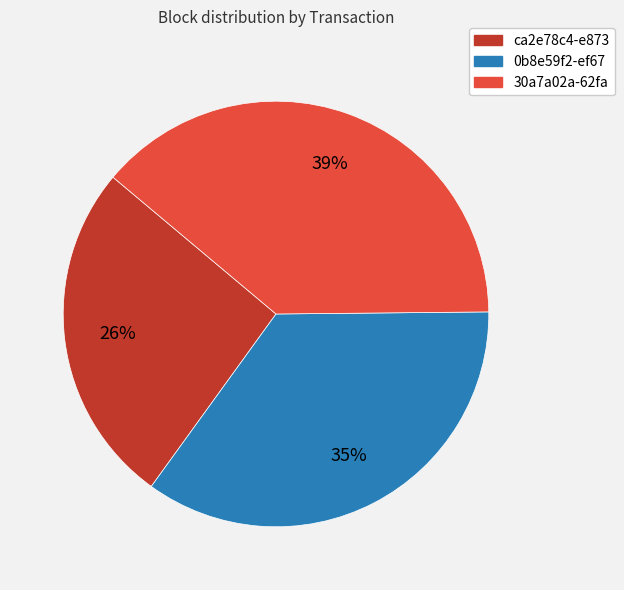

Which category has the smallest portion of the pie?

ca2e78c4-e873